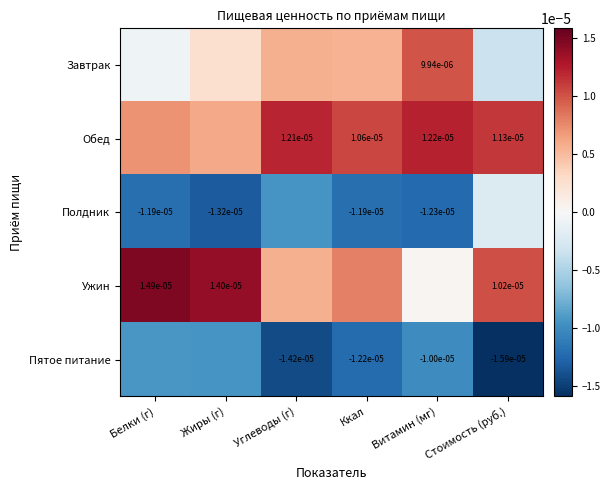

Where is Пятое питание nearest to the value 0?

Белки (г)